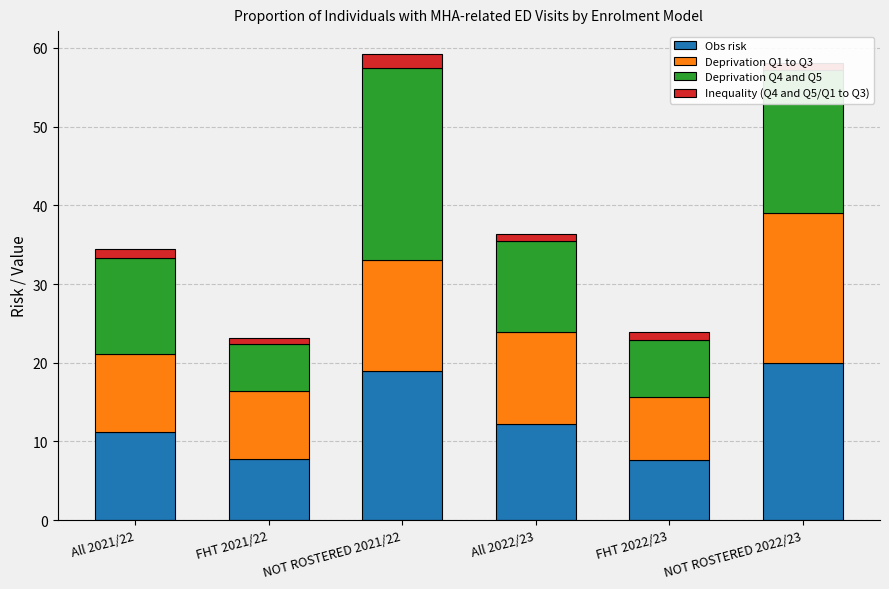

What is the difference between the maximum and second lowest values in the Obs risk series?

12.3